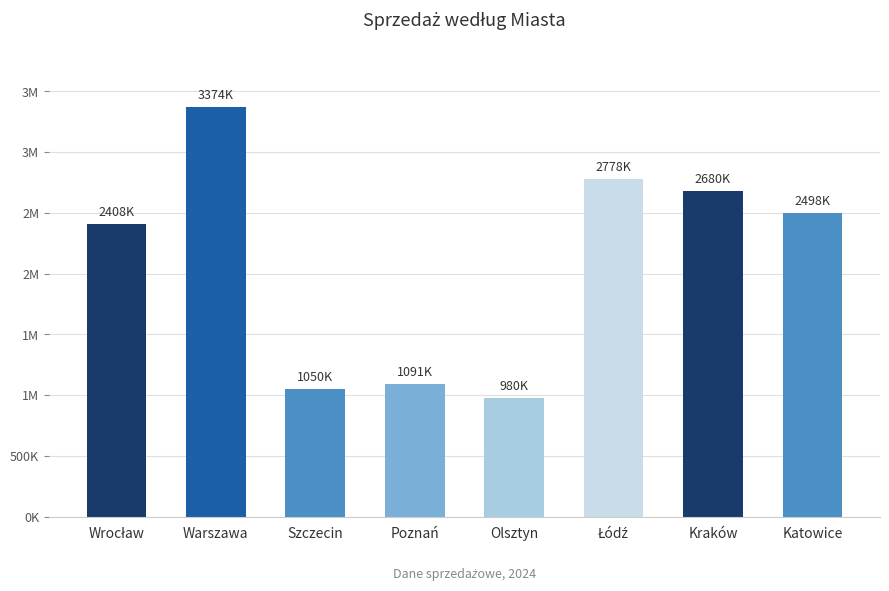

The value at Katowice is 2498293. True or false?

True